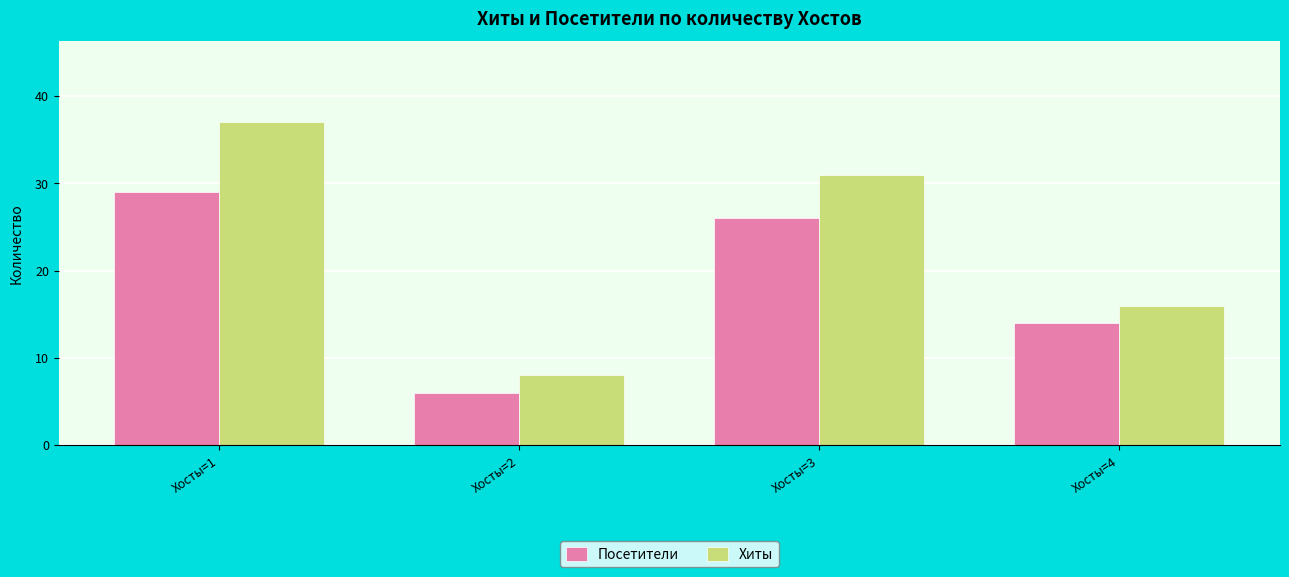

What are all the series names shown in the legend?

Посетители, Хиты